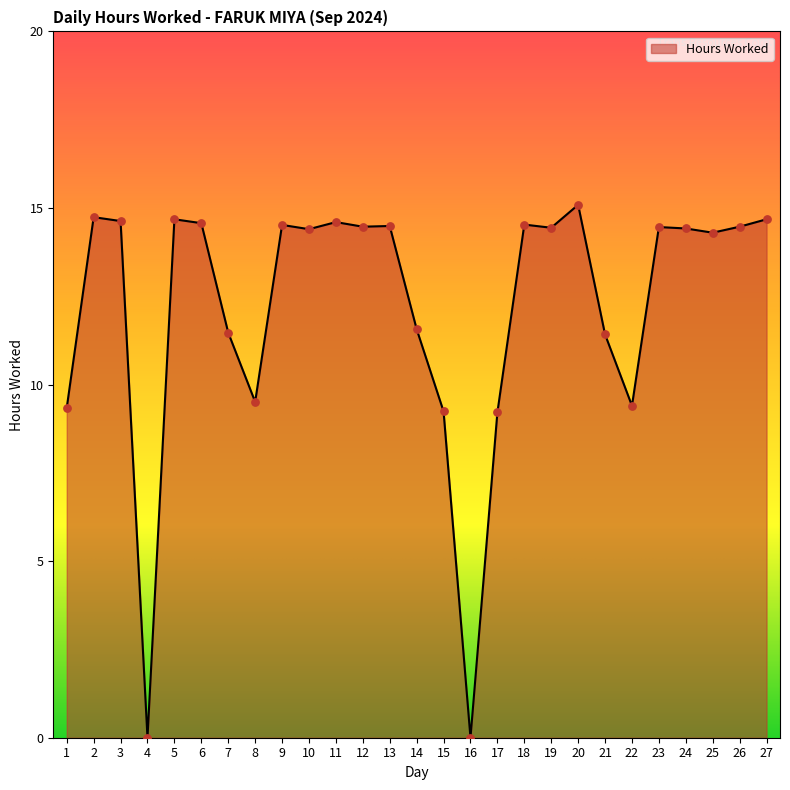

What is the ratio of the value at 7 to the value at 9?

0.8